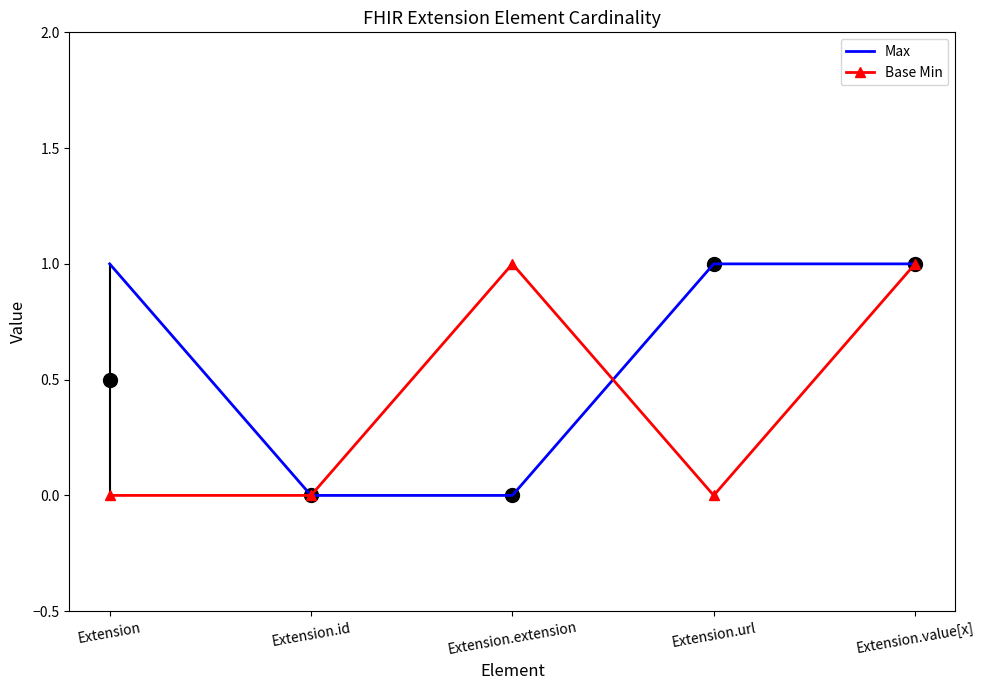

Is it true that Base Min equals 0 at Extension.id?

True